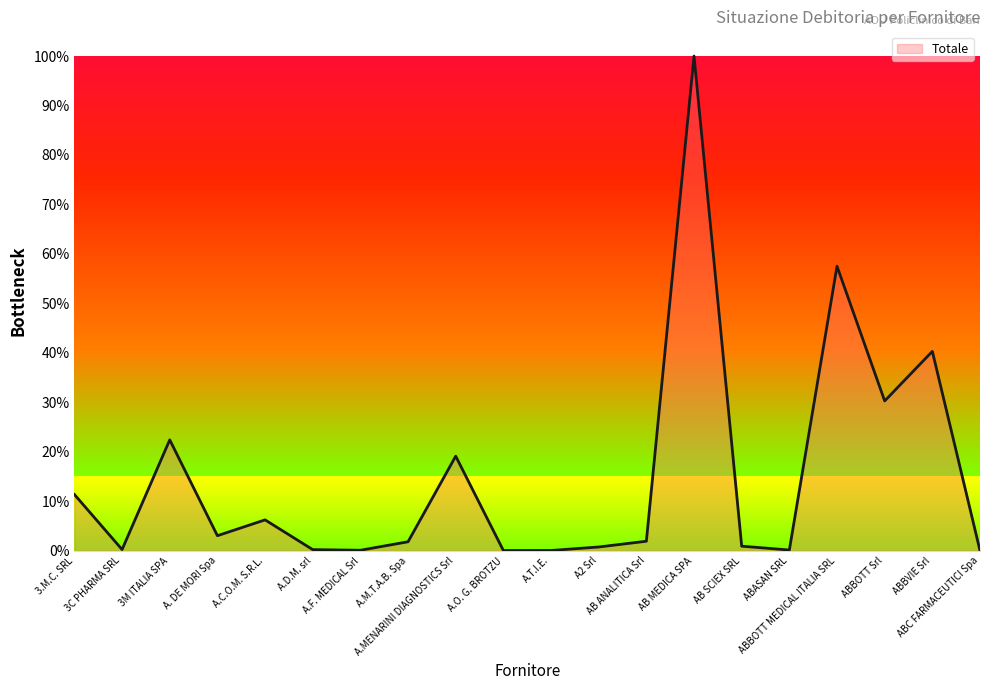

Reading left to right, what are all the values shown in this chart?

3.M.C. SRL=0.1	3C PHARMA SRL=0.0	3M ITALIA SPA=0.2	A. DE MORI Spa=0.0	A.C.O.M. S.R.L.=0.1	A.D.M. srl=0.0	A.F. MEDICAL Srl=0.0	A.M.T.A.B. Spa=0.0	A.MENARINI DIAGNOSTICS Srl=0.2	A.O. G. BROTZU=0.0	A.T.I.E.=0.0	A2 Srl=0.0	AB ANALITICA Srl=0.0	AB MEDICA SPA=1.0	AB SCIEX SRL=0.0	ABASAN SRL=0.0	ABBOTT MEDICAL ITALIA SRL=0.6	ABBOTT Srl=0.3	ABBVIE Srl=0.4	ABC FARMACEUTICI Spa=0.0